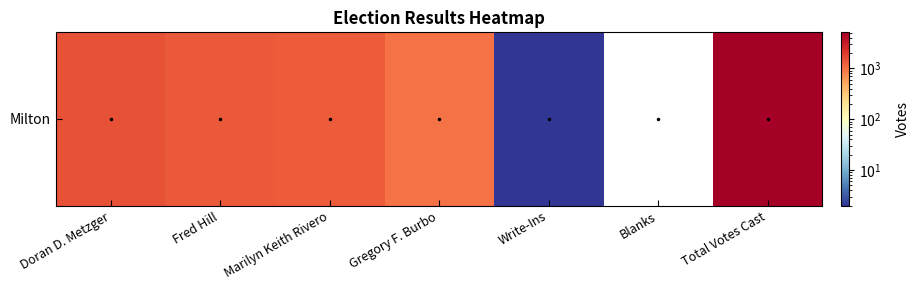

How many series are shown in this chart?

1